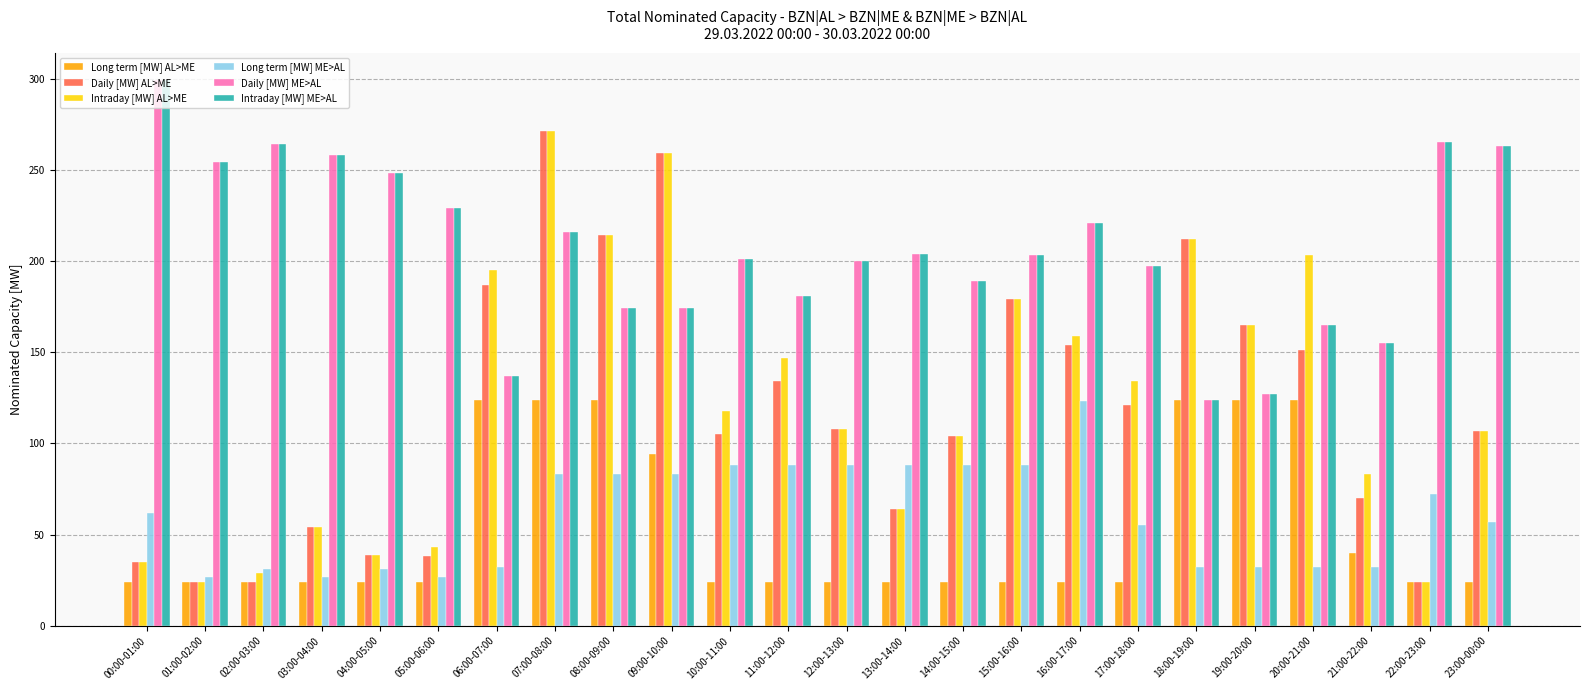

What is the sum of all Daily [MW] ME>AL values?

4948